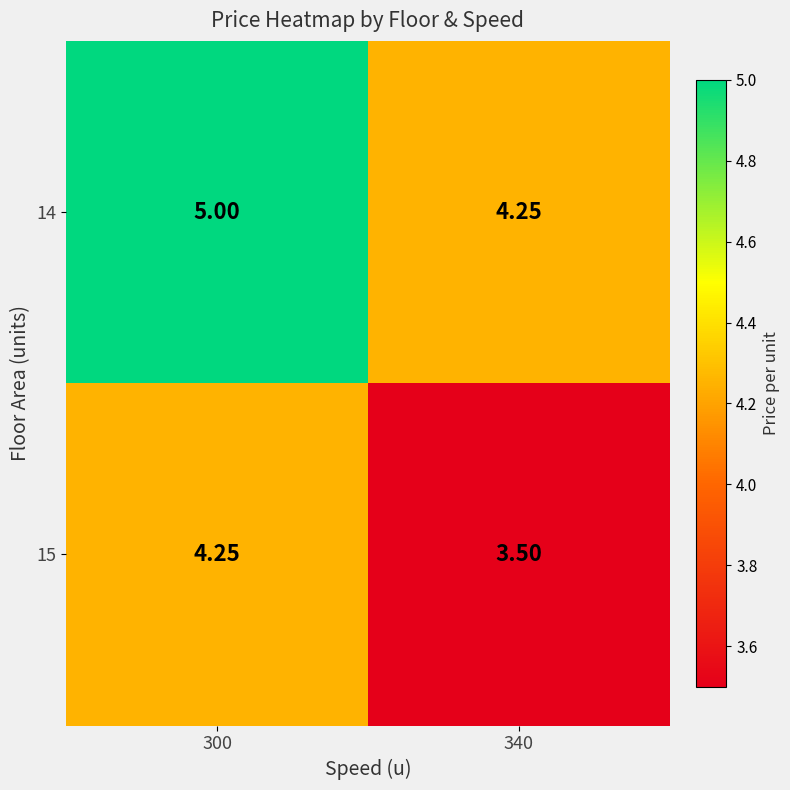

Is the value of 15 at 340 greater than the value of 14 at 300?

No